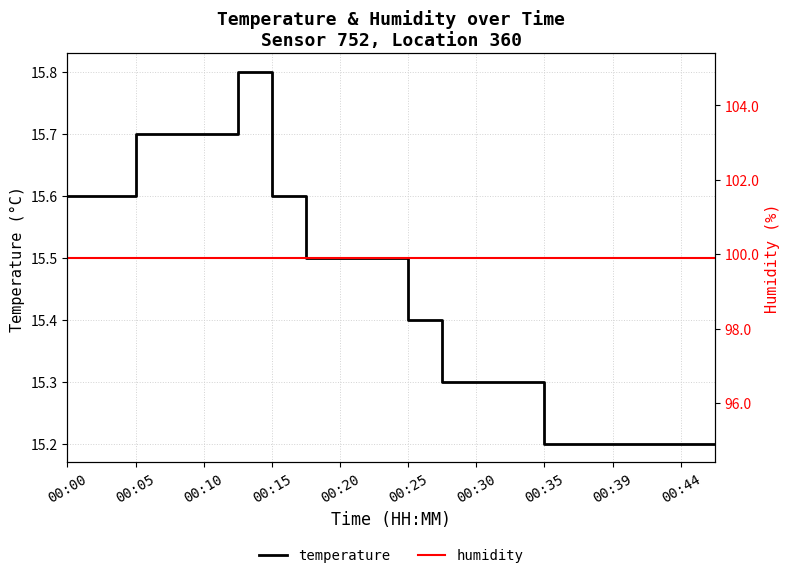

What is the lowest value of the temperature series?

15.2